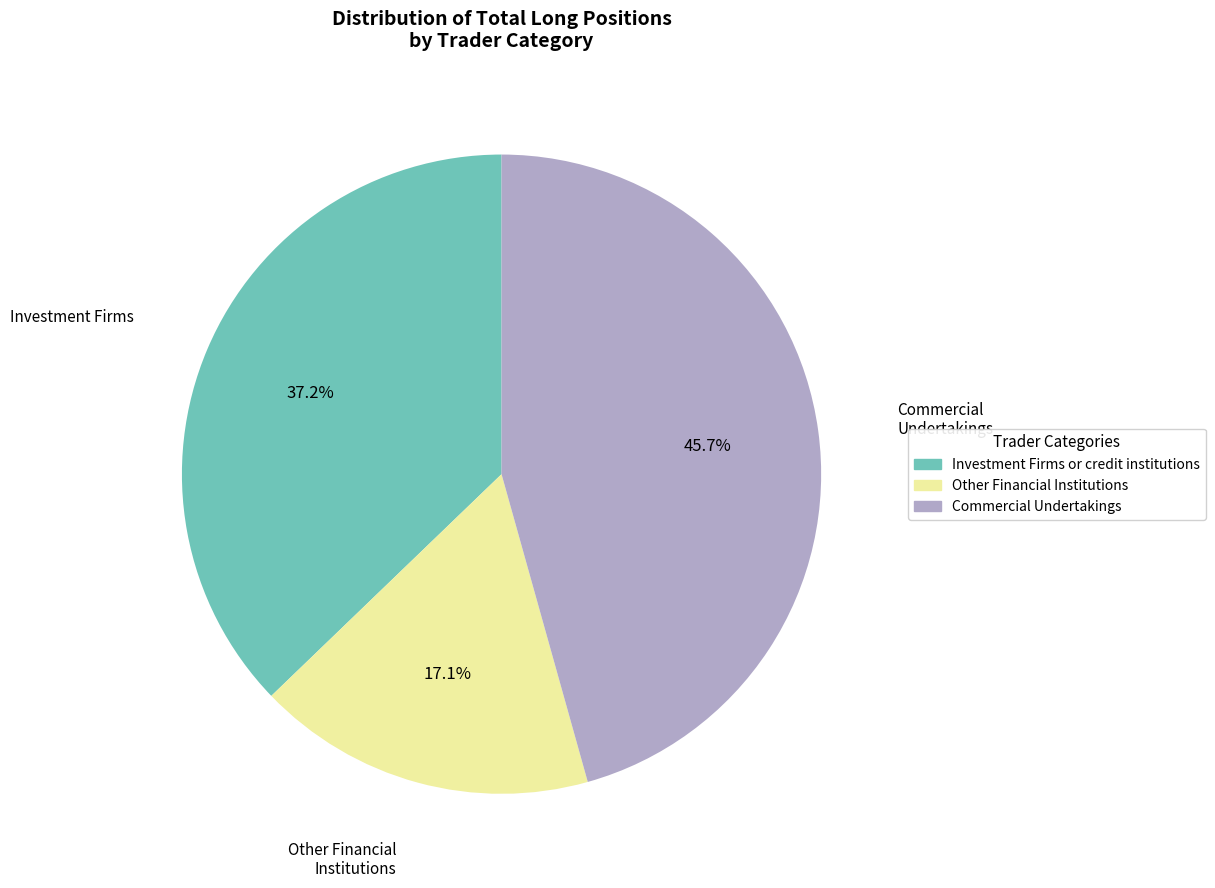

True or false: Commercial Undertakings accounts for 46% of the total.

True